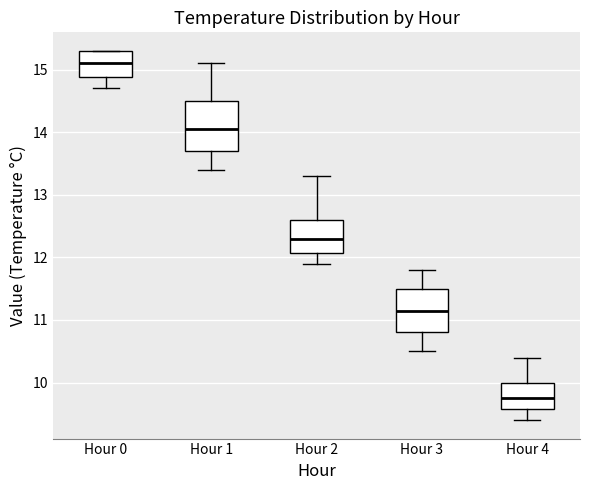

Reading left to right, transcribe this box plot: for each box, give where its median line is, the range the box spans, and where its two whiskers end, as read against the y-axis. The values are not printed on the chart, so give them approximately, as read against the axis.

Hour 0: median 15.1, box 14.9 to 15.3, whiskers 14.7 to 15.3
Hour 1: median 14.1, box 13.7 to 14.5, whiskers 13.4 to 15.1
Hour 2: median 12.3, box 12.1 to 12.6, whiskers 11.9 to 13.3
Hour 3: median 11.2, box 10.8 to 11.5, whiskers 10.5 to 11.8
Hour 4: median 9.8, box 9.6 to 10.0, whiskers 9.4 to 10.4